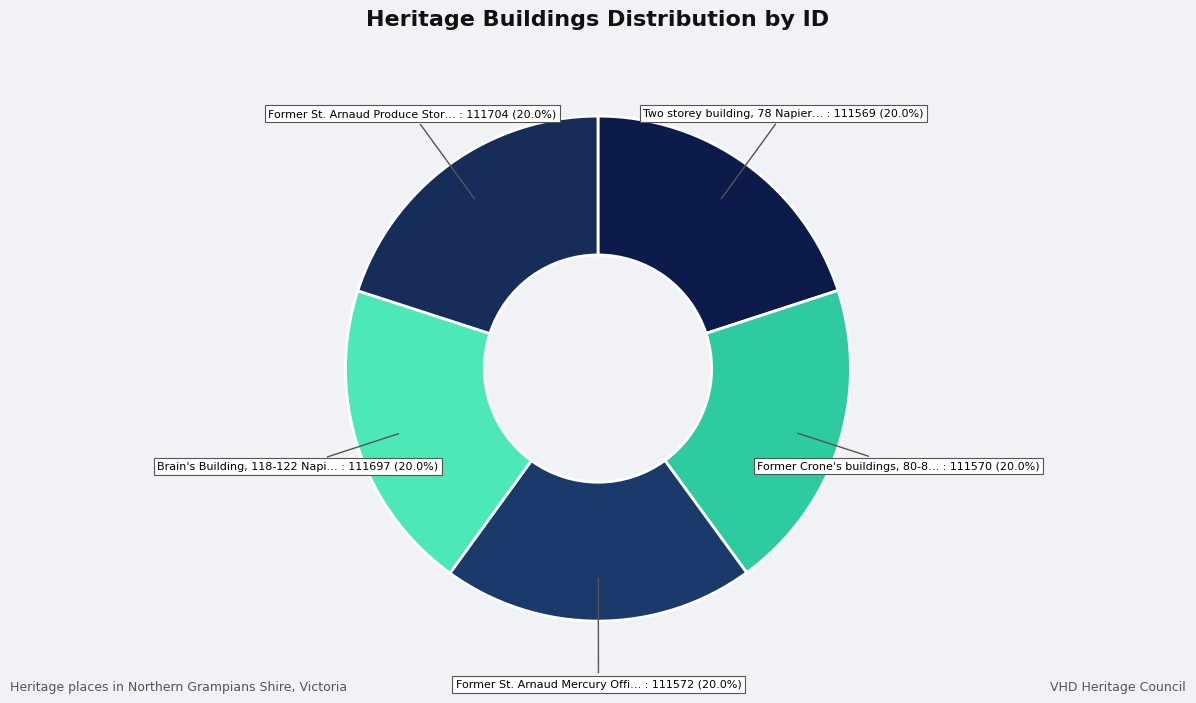

Count the number of slices in the pie.

5